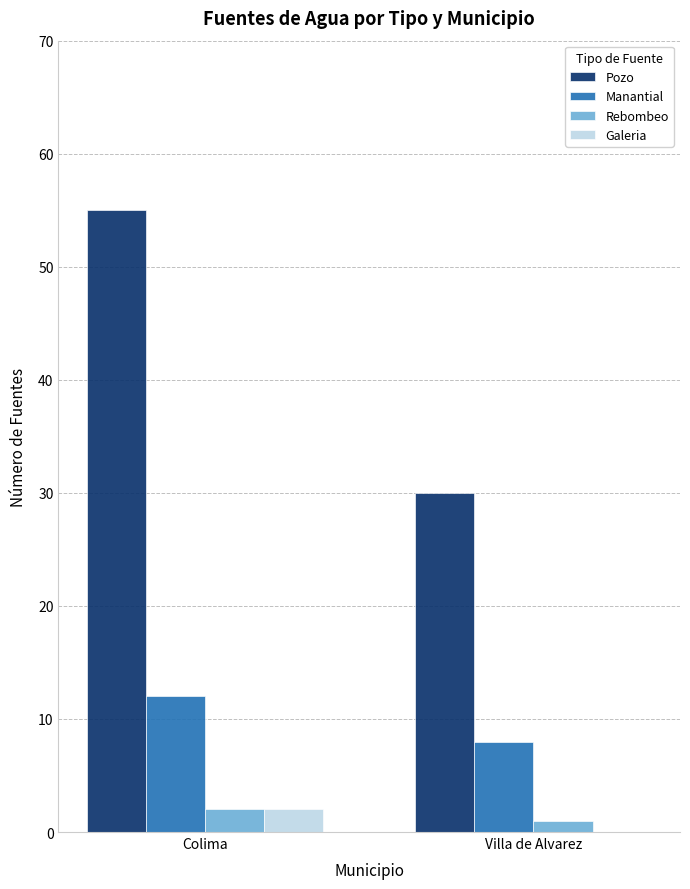

Which series has the largest total across all categories?

Pozo